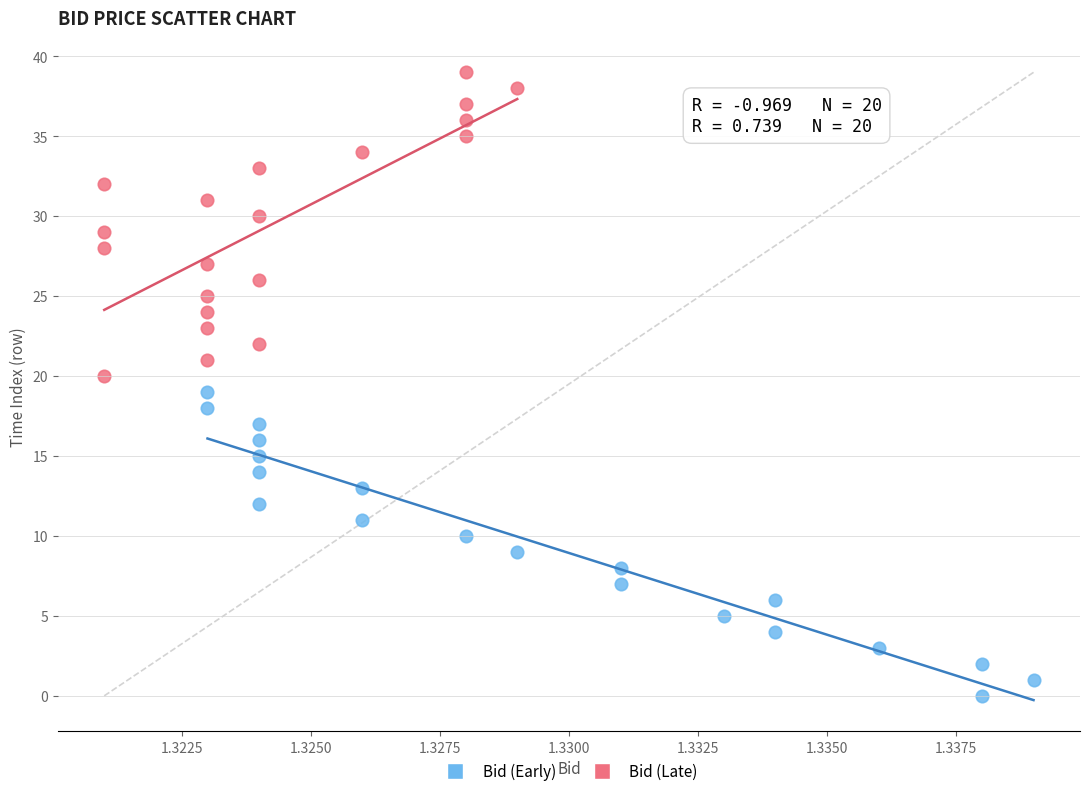

Which series reaches the maximum Y coordinate?

Bid (Late)